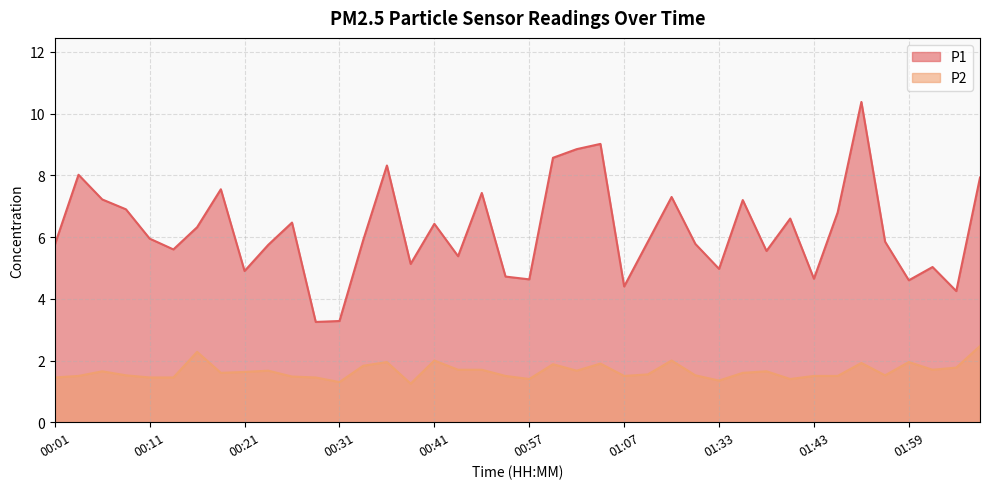

What is the sum of the P2 values at 00:14 and 00:19?

3.0